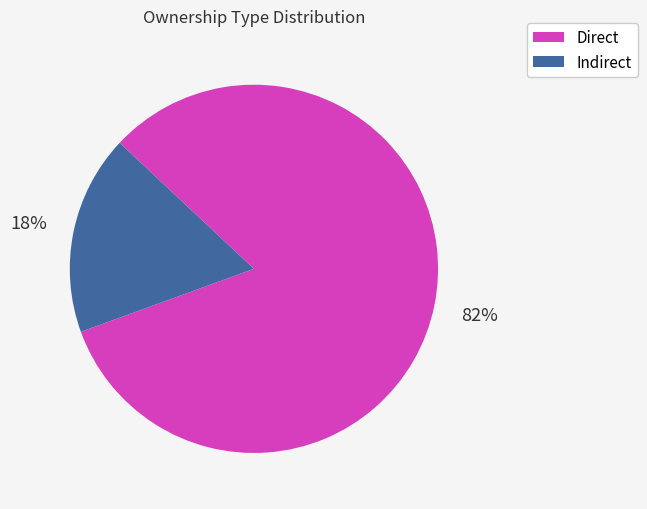

Is there any slice that represents more than half of the pie?

Yes